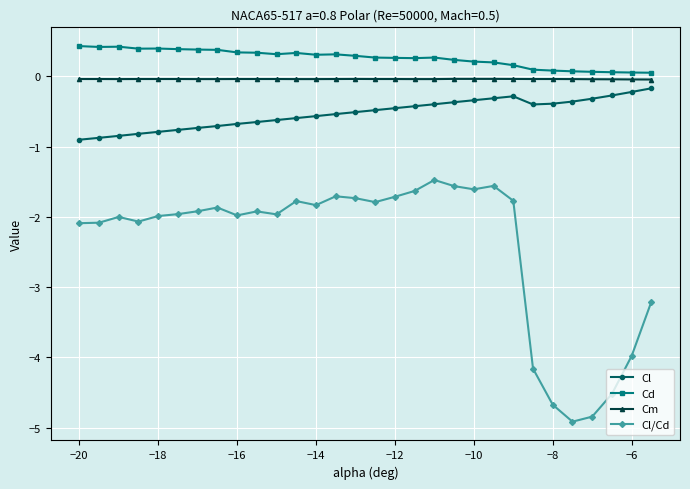

Which series has the largest total across all categories?

Cd